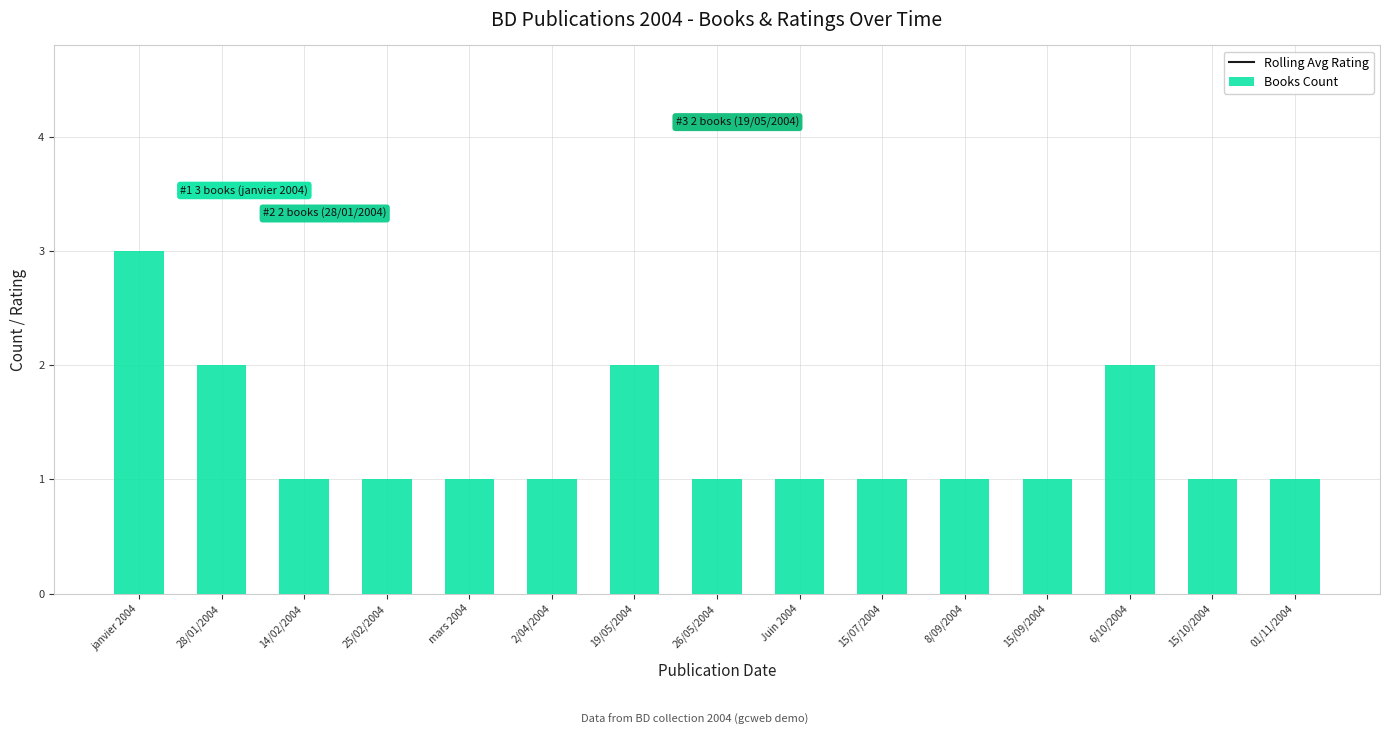

What is the label of the 7th bar from the left?

19/05/2004